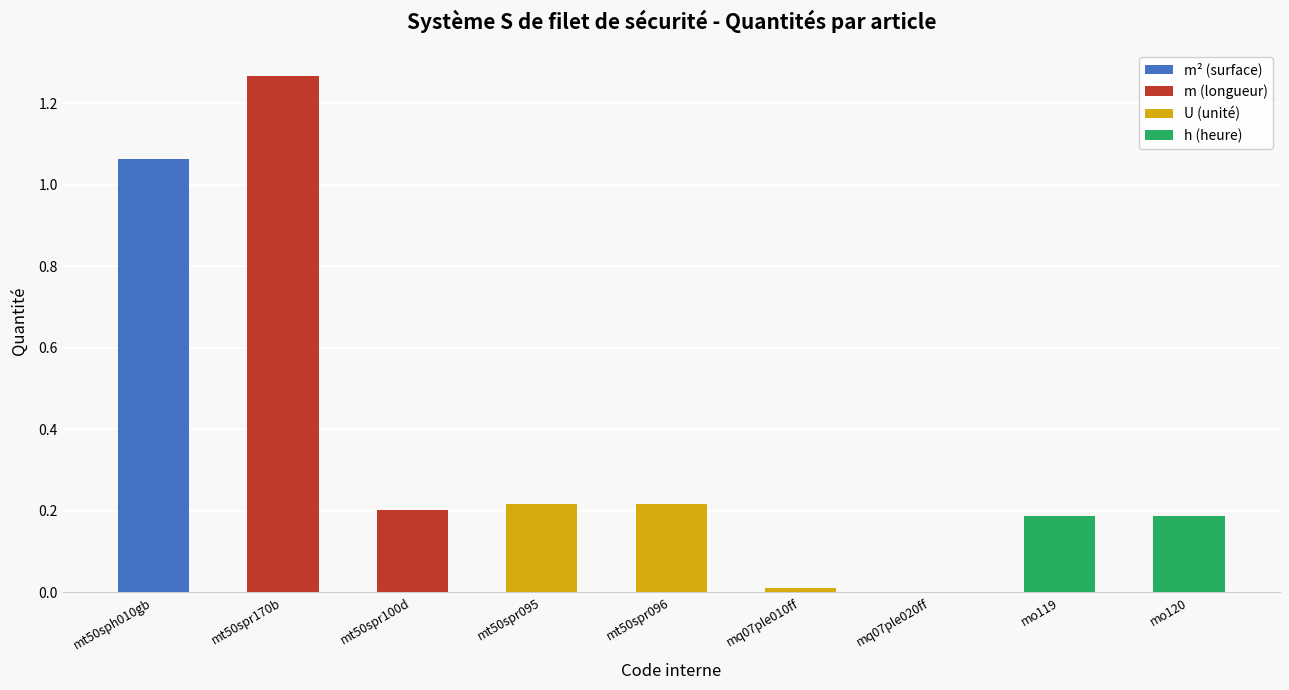

Read the value at mt50spr100d.

0.2